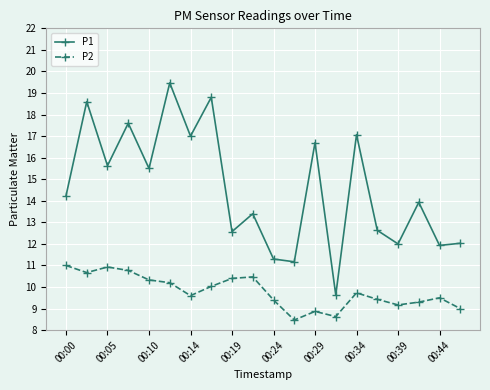

List the series in order of their overall mean, lowest first.

P2, P1